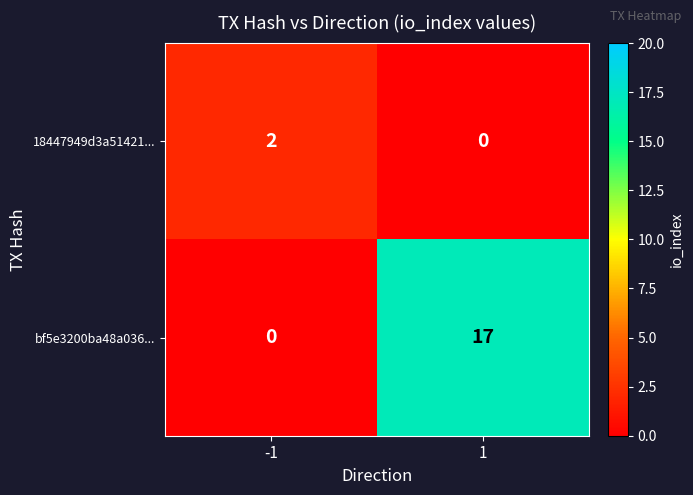

What is the total value across all series at -1?

2